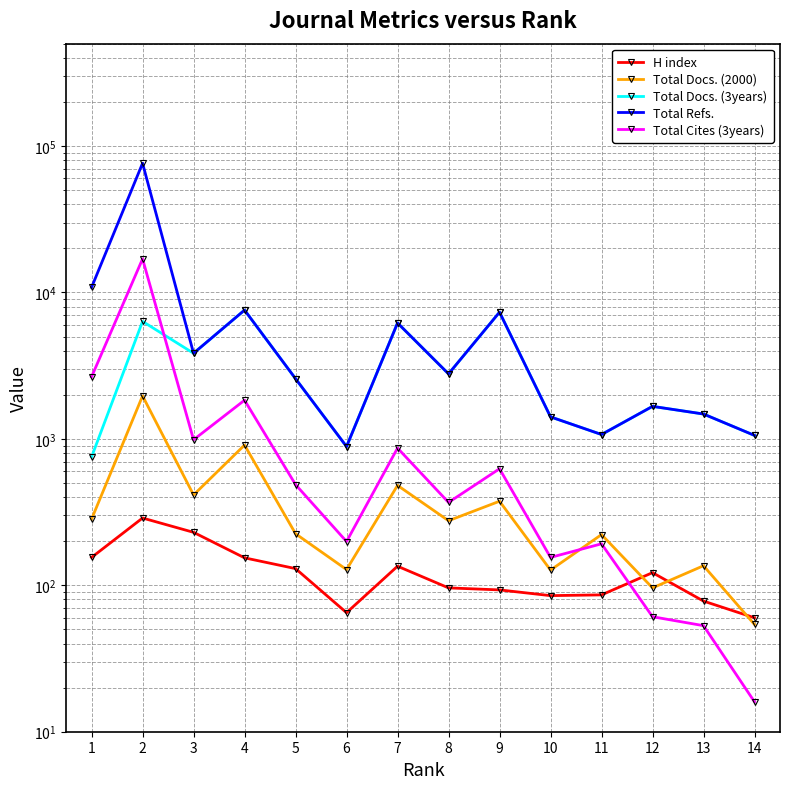

How many data points in Total Refs. are less than 2779?

7